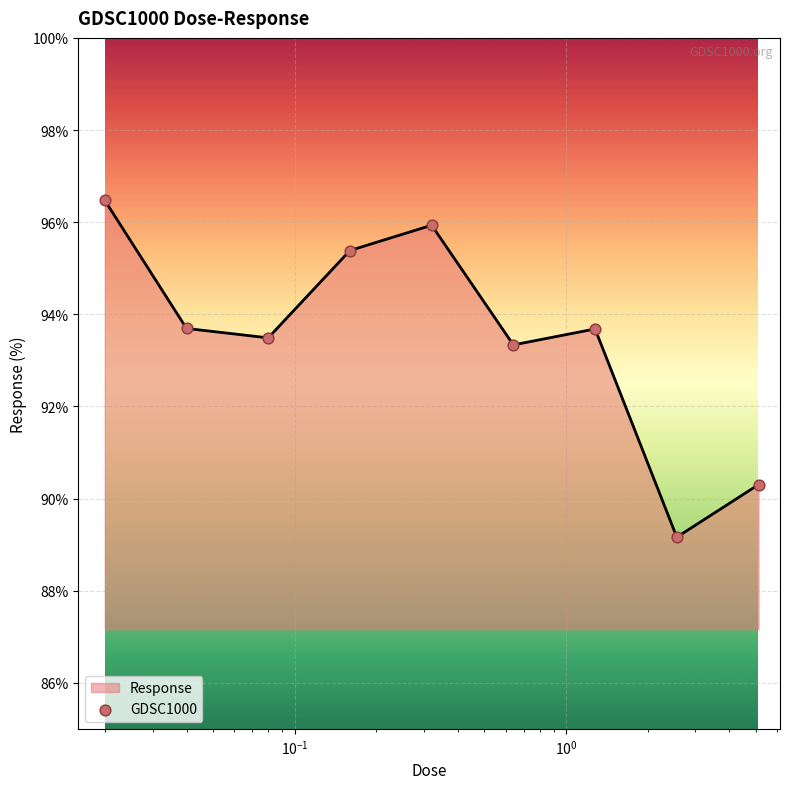

What is the difference between the maximum and minimum values?

7.3